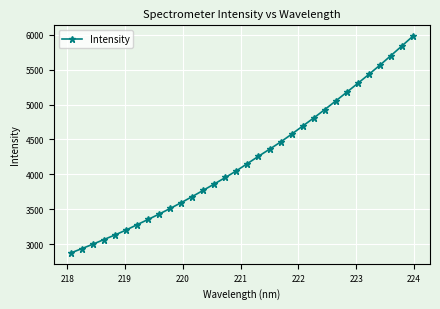

What is the sum of all values?

134999.3